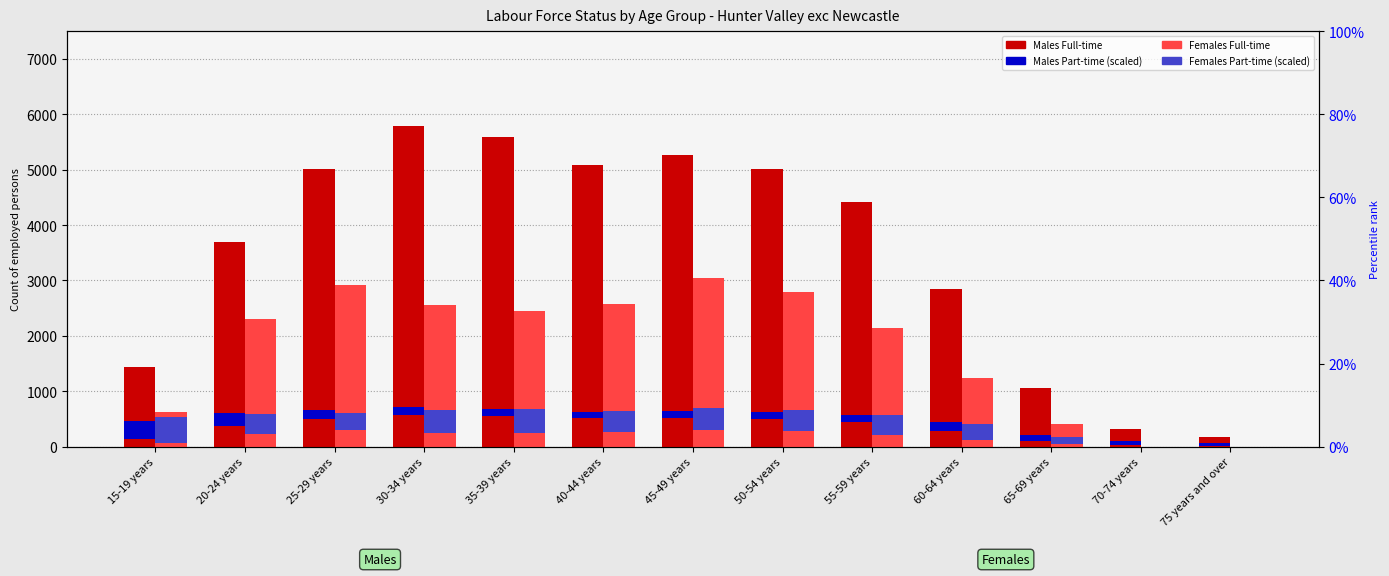

What is the approximate value of Males Full-time at 55-59 years?

4418.0